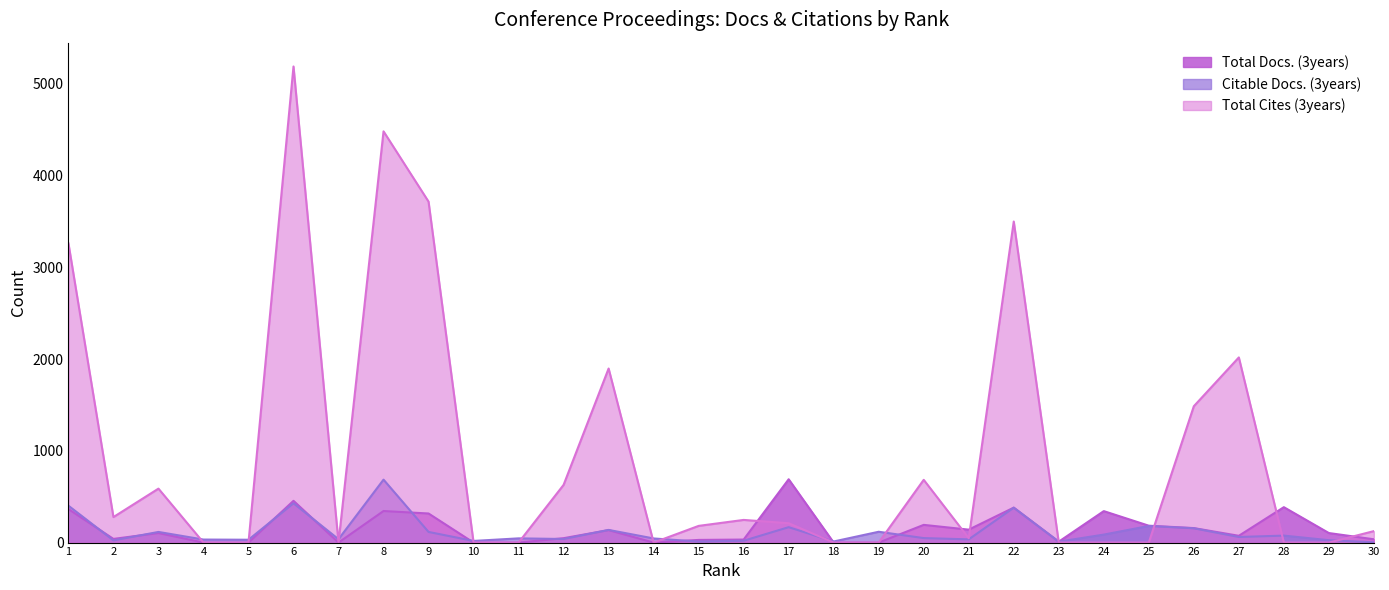

In Total Docs. (3years), how many points are lower than both neighbors (excluding endpoints)?

6